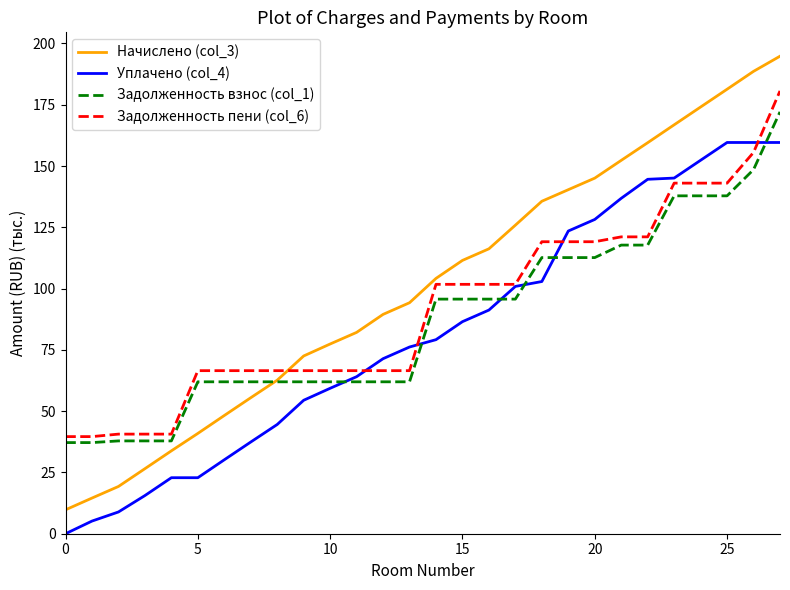

Rank the series by their maximum value, from highest to lowest.

Начислено (col_3), Задолженность пени (col_6), Задолженность взнос (col_1), Уплачено (col_4)